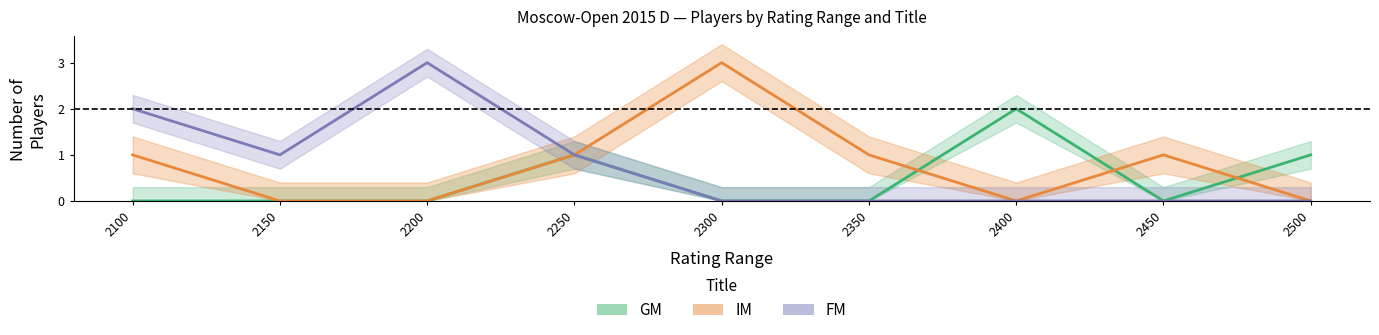

True or false: GM and FM cross at least once.

False